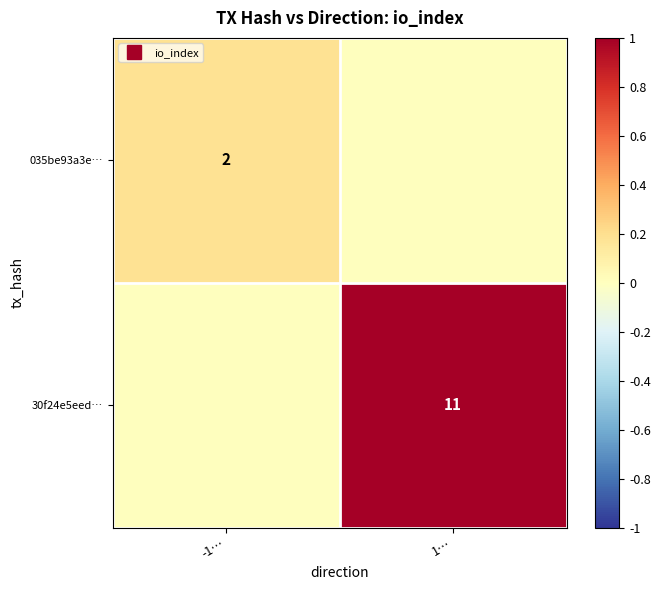

Which series has the largest total across all categories?

30f24e5eed…